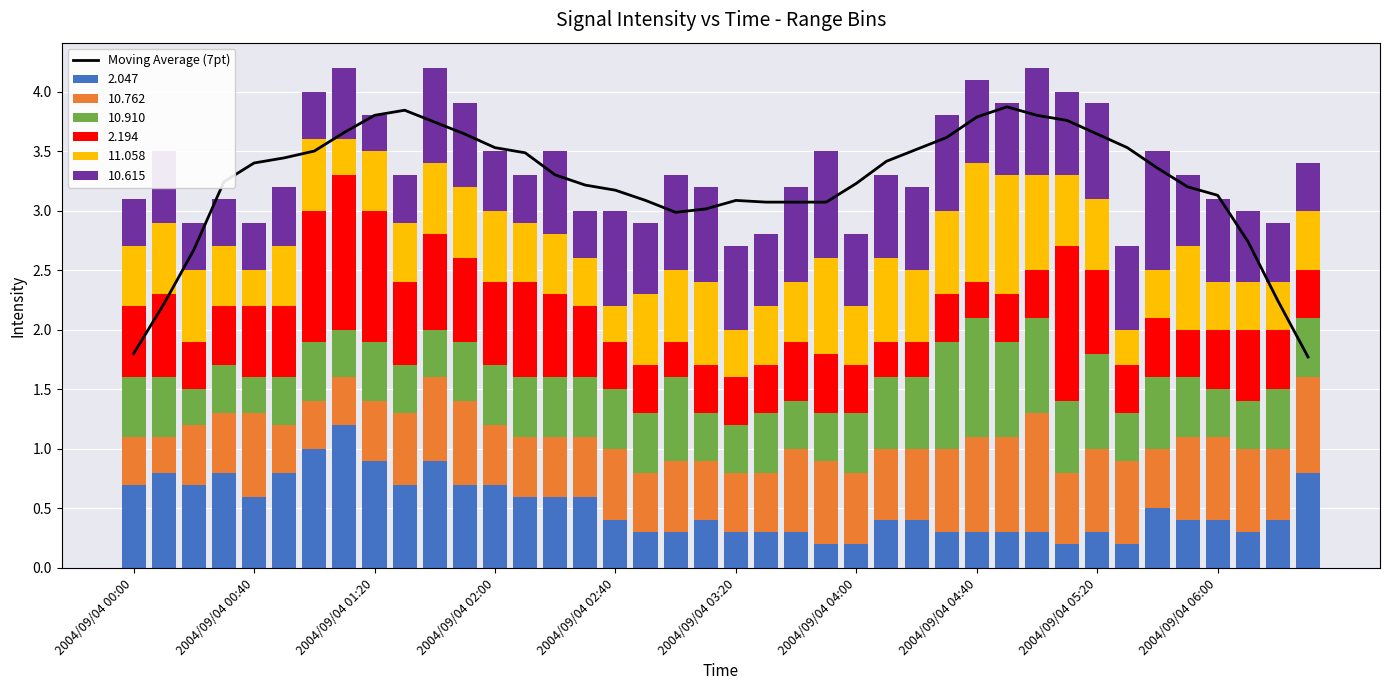

Where is the data nearest to the value 2?

2004/09/04 00:00